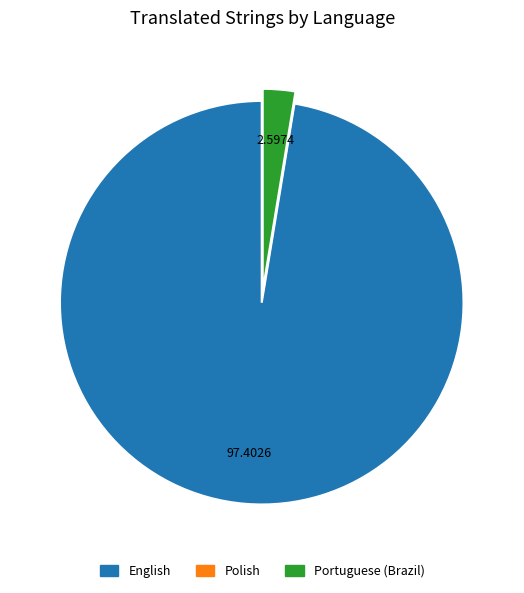

Is there any slice that represents more than half of the pie?

Yes